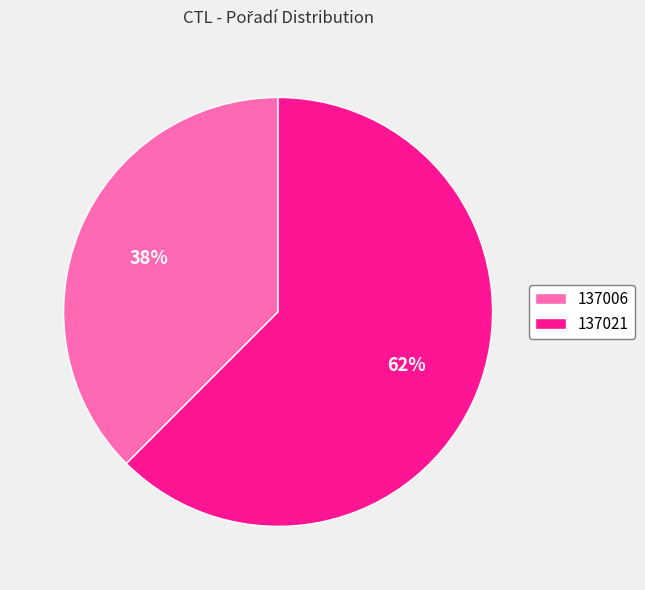

Approximately how many times larger is the value at 137006 compared to 137021?

0.6